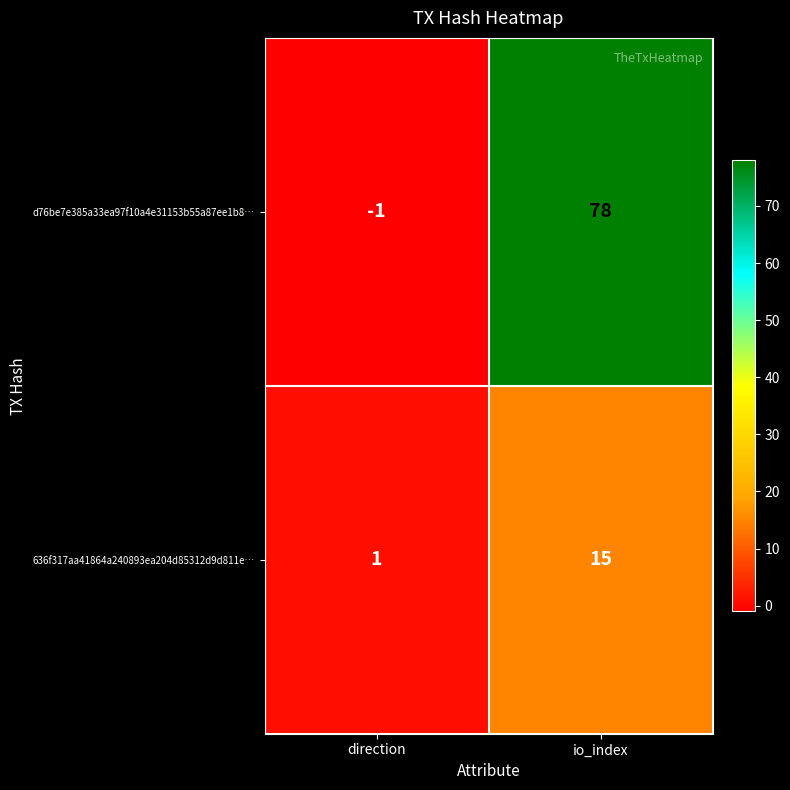

The 636f317aa41864a240893ea204d85312d9d811e… series shows 21 at io_index. True or false?

False